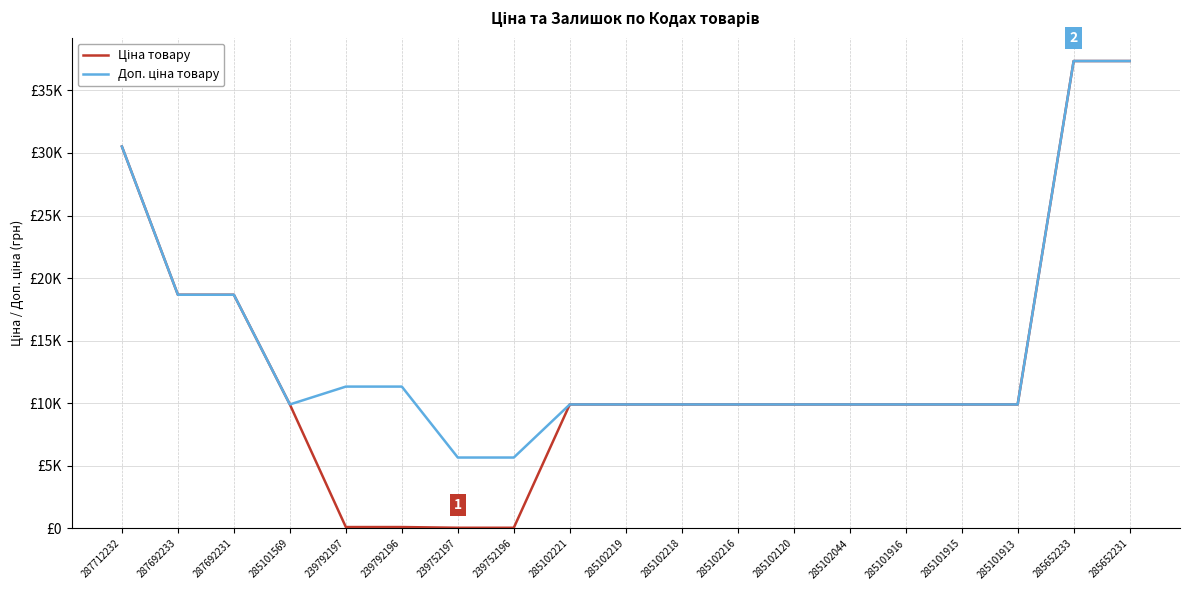

The value of Ціна at 285101915 is 14549.7. True or false?

False